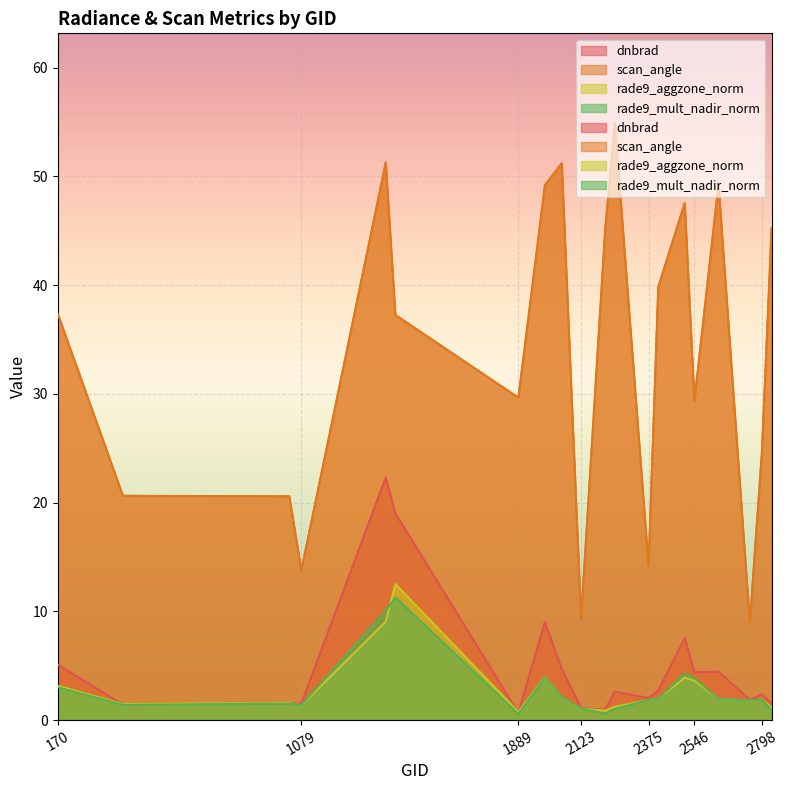

Which category has the highest value in the dnbrad series?

1394